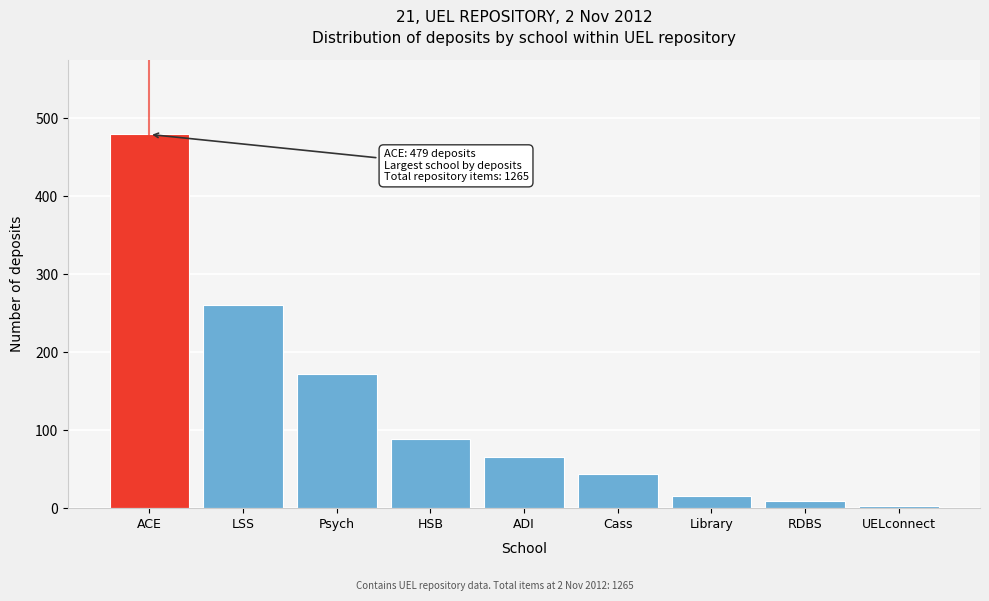

Reading left to right, what are all the values shown in this chart?

ACE=479	LSS=261	Psych=172	HSB=89	ADI=66	Cass=44	Library=16	RDBS=9	UELconnect=3